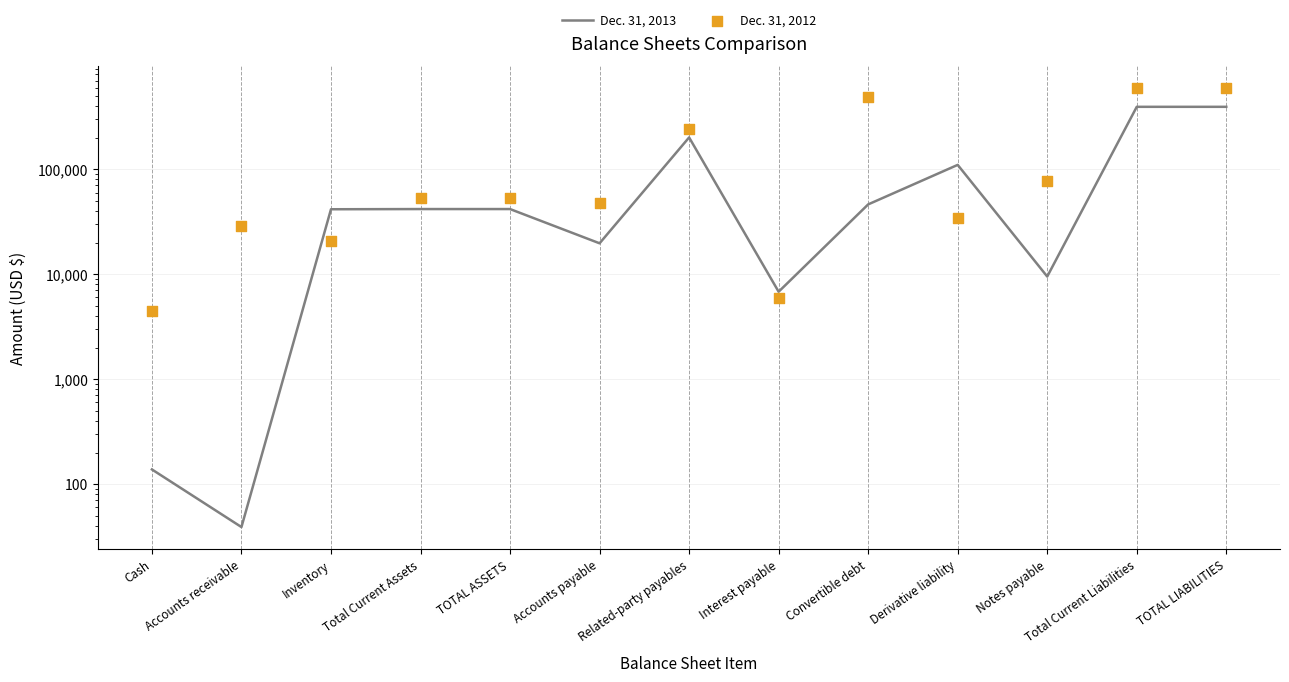

Which series has the widest spread of Y values?

Dec. 31, 2012